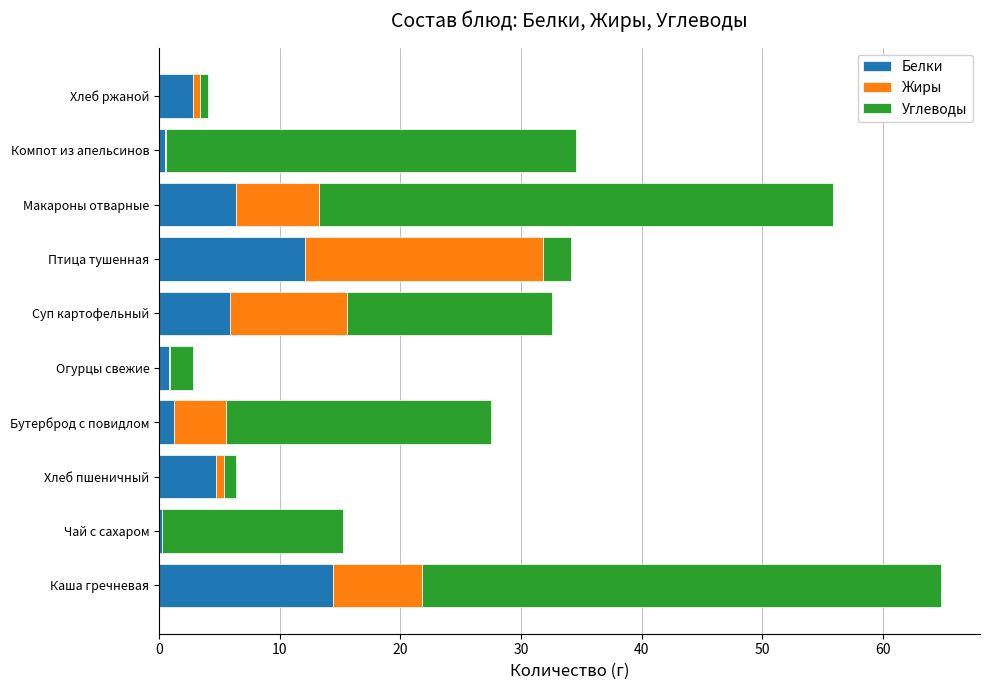

At which category is the sum across all series the highest?

Каша гречневая